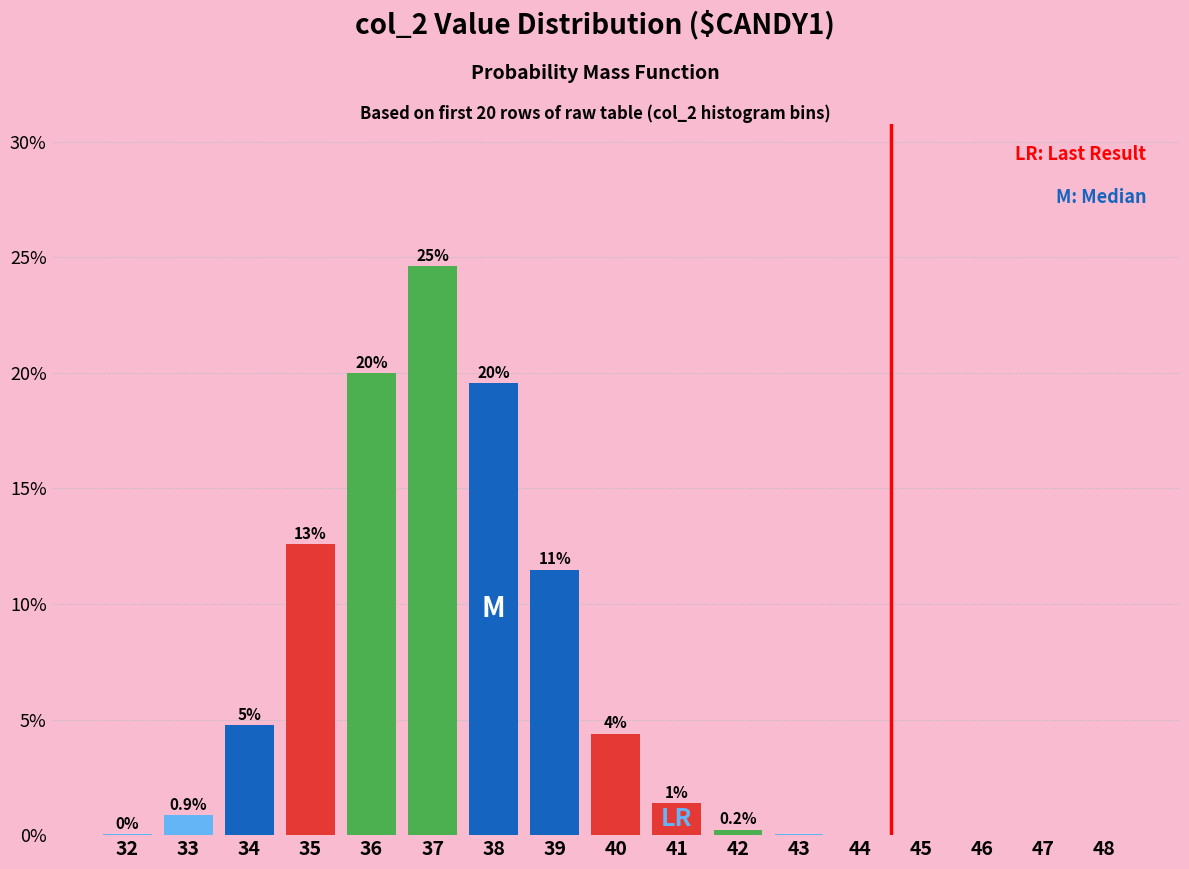

Are the bars horizontal?

No